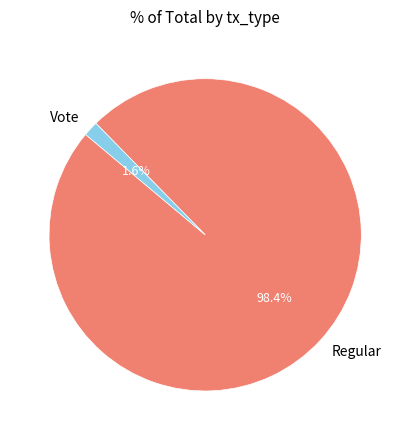

Which category has the smallest portion of the pie?

Vote